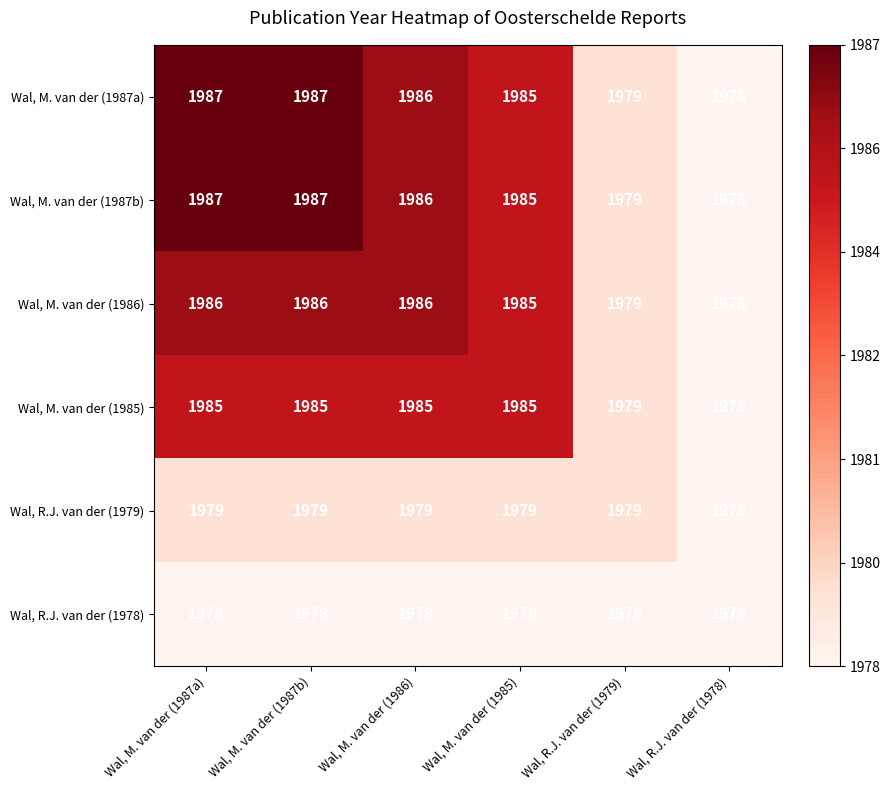

What is the lowest value of the Wal, M. van der (1987b) series?

1978